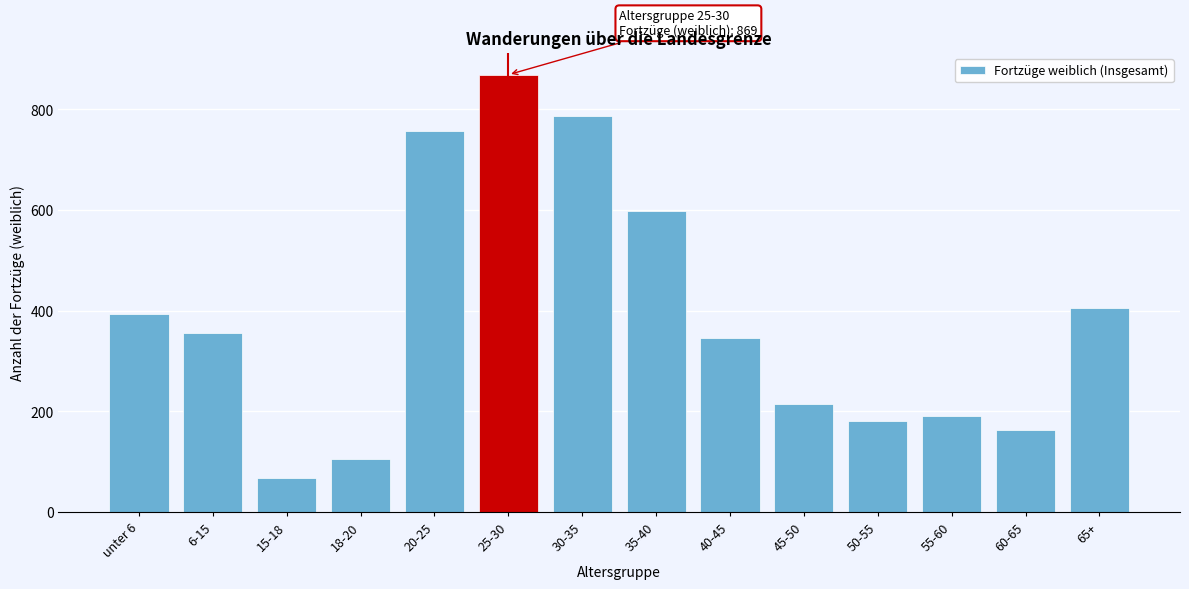

Reading right to left, transcribe all the data shown in this chart.

65+=406	60-65=162	55-60=191	50-55=181	45-50=215	40-45=346	35-40=599	30-35=786	25-30=869	20-25=758	18-20=105	15-18=68	6-15=355	unter 6=394